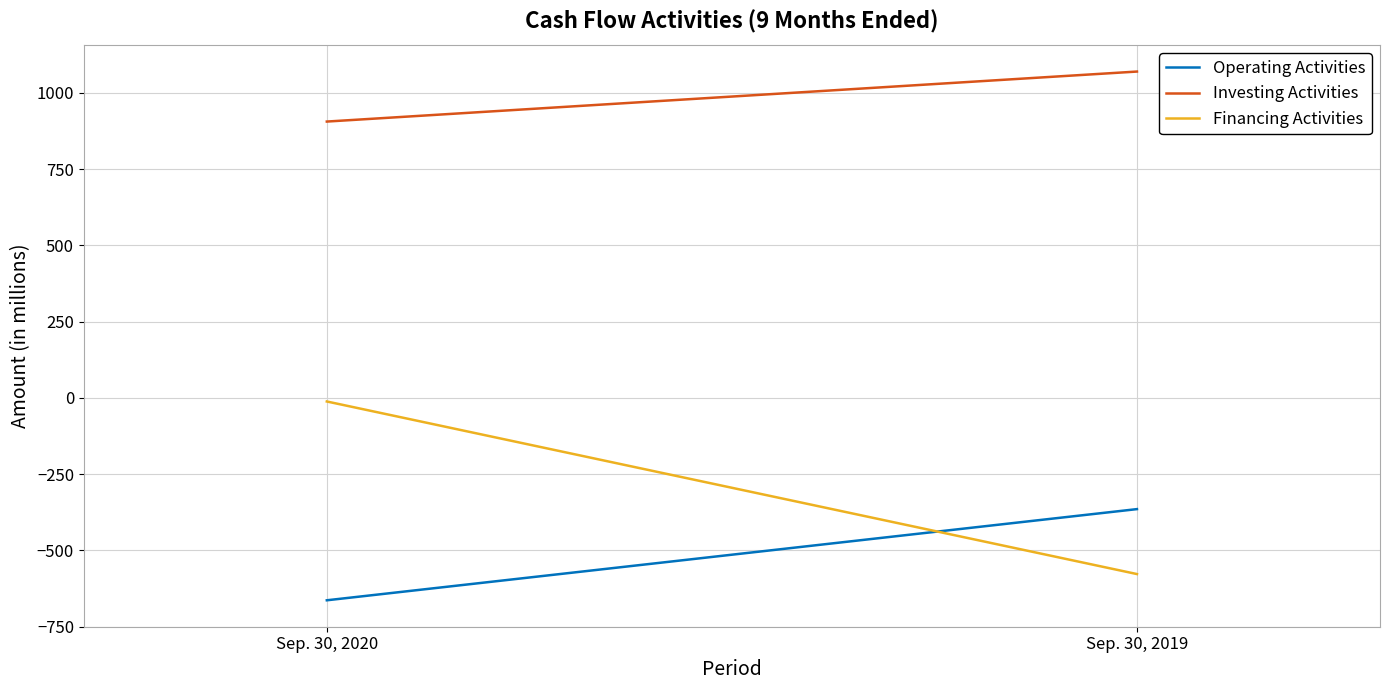

Which category has the highest value in the Investing Activities series?

Sep. 30, 2019